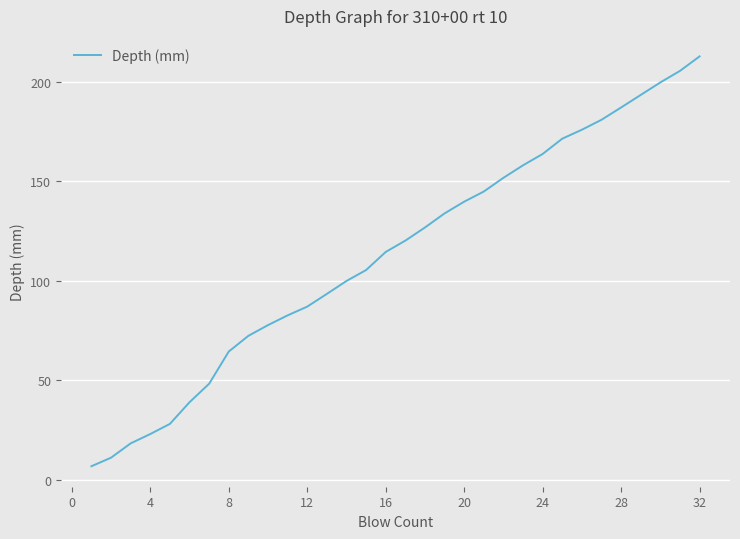

What is the maximum value shown in the chart?

212.9